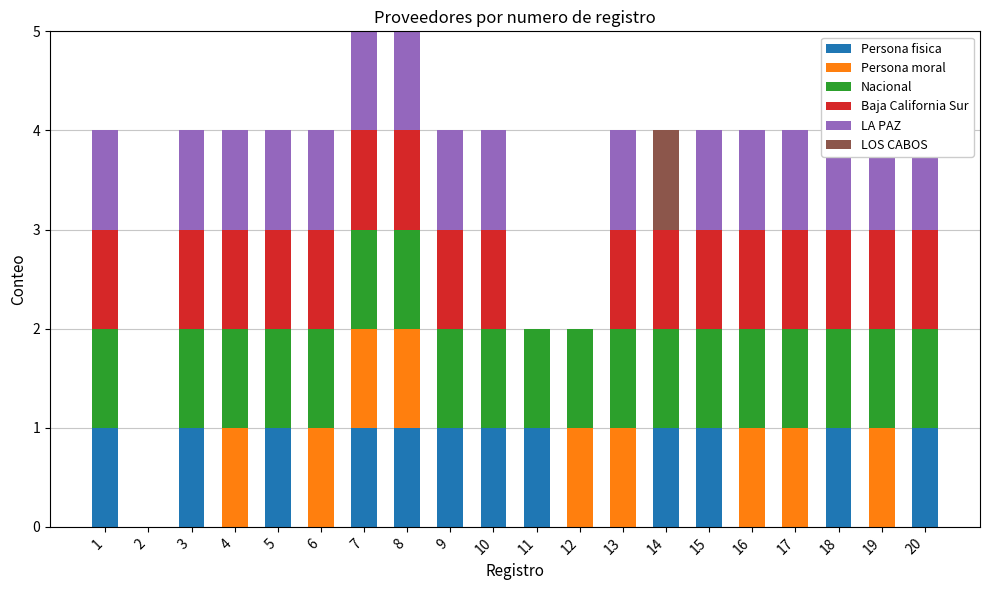

Reading right to left, what are all the values shown in this chart?

Persona fisica: 20=1	19=0	18=1	17=0	16=0	15=1	14=1	13=0	12=0	11=1	10=1	9=1	8=1	7=1	6=0	5=1	4=0	3=1	2=0	1=1
Persona moral: 20=0	19=1	18=0	17=1	16=1	15=0	14=0	13=1	12=1	11=0	10=0	9=0	8=1	7=1	6=1	5=0	4=1	3=0	2=0	1=0
Nacional: 20=1	19=1	18=1	17=1	16=1	15=1	14=1	13=1	12=1	11=1	10=1	9=1	8=1	7=1	6=1	5=1	4=1	3=1	2=0	1=1
Baja California Sur: 20=1	19=1	18=1	17=1	16=1	15=1	14=1	13=1	12=0	11=0	10=1	9=1	8=1	7=1	6=1	5=1	4=1	3=1	2=0	1=1
LA PAZ: 20=1	19=1	18=1	17=1	16=1	15=1	14=0	13=1	12=0	11=0	10=1	9=1	8=1	7=1	6=1	5=1	4=1	3=1	2=0	1=1
LOS CABOS: 20=0	19=0	18=0	17=0	16=0	15=0	14=1	13=0	12=0	11=0	10=0	9=0	8=0	7=0	6=0	5=0	4=0	3=0	2=0	1=0